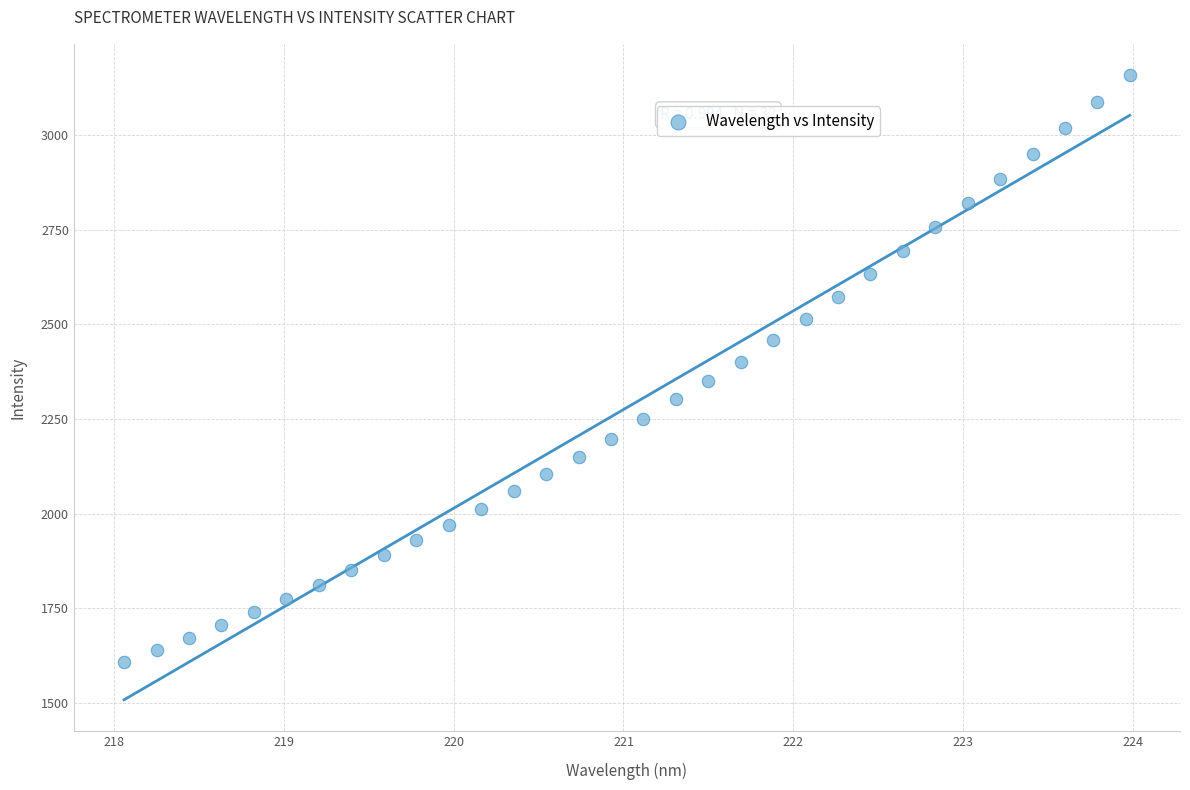

What is the range of X values (max minus min)?

5.9